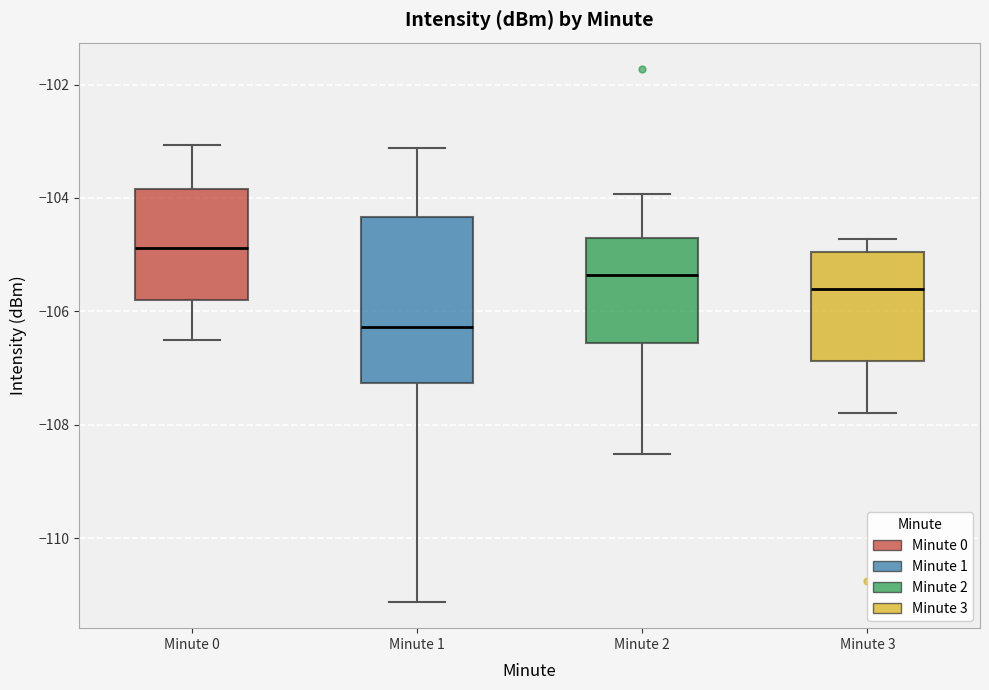

Which box has the highest median line?

Minute 0